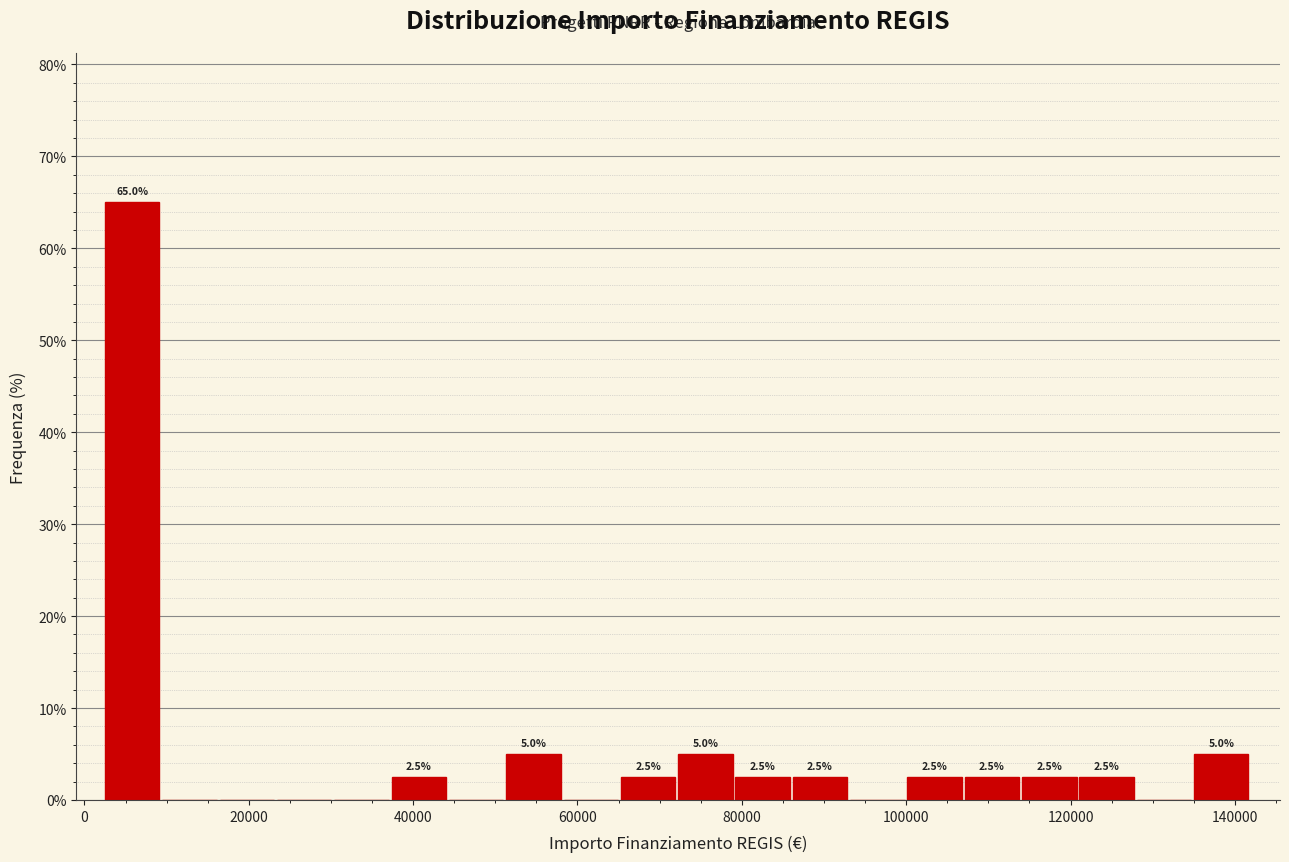

Around what value on the x-axis is the tallest bar? Give the approximate position of its centre, as read against the axis.

6000